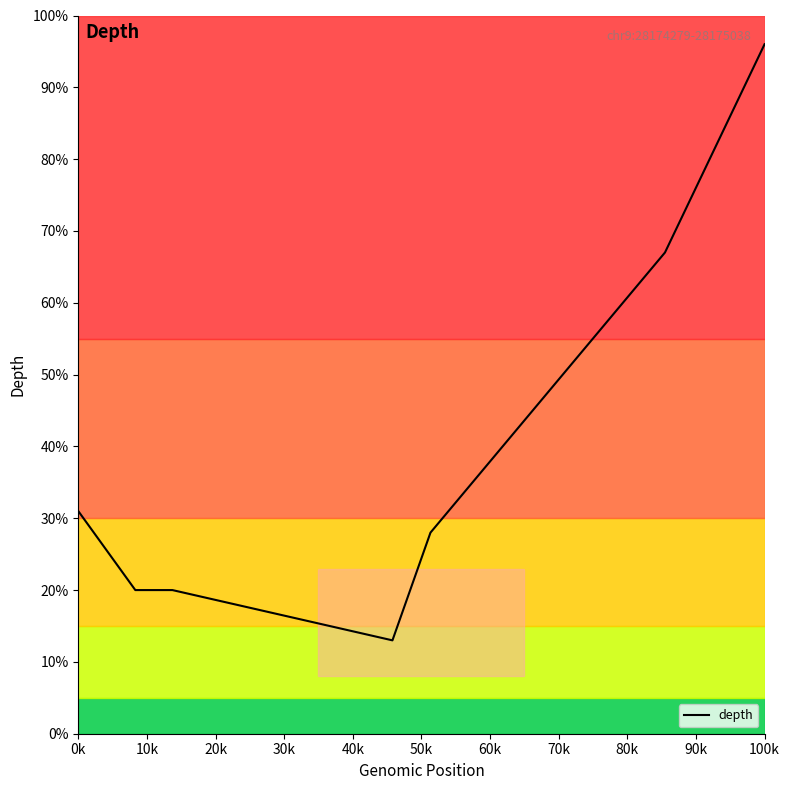

What is the difference between the maximum and minimum values?

83